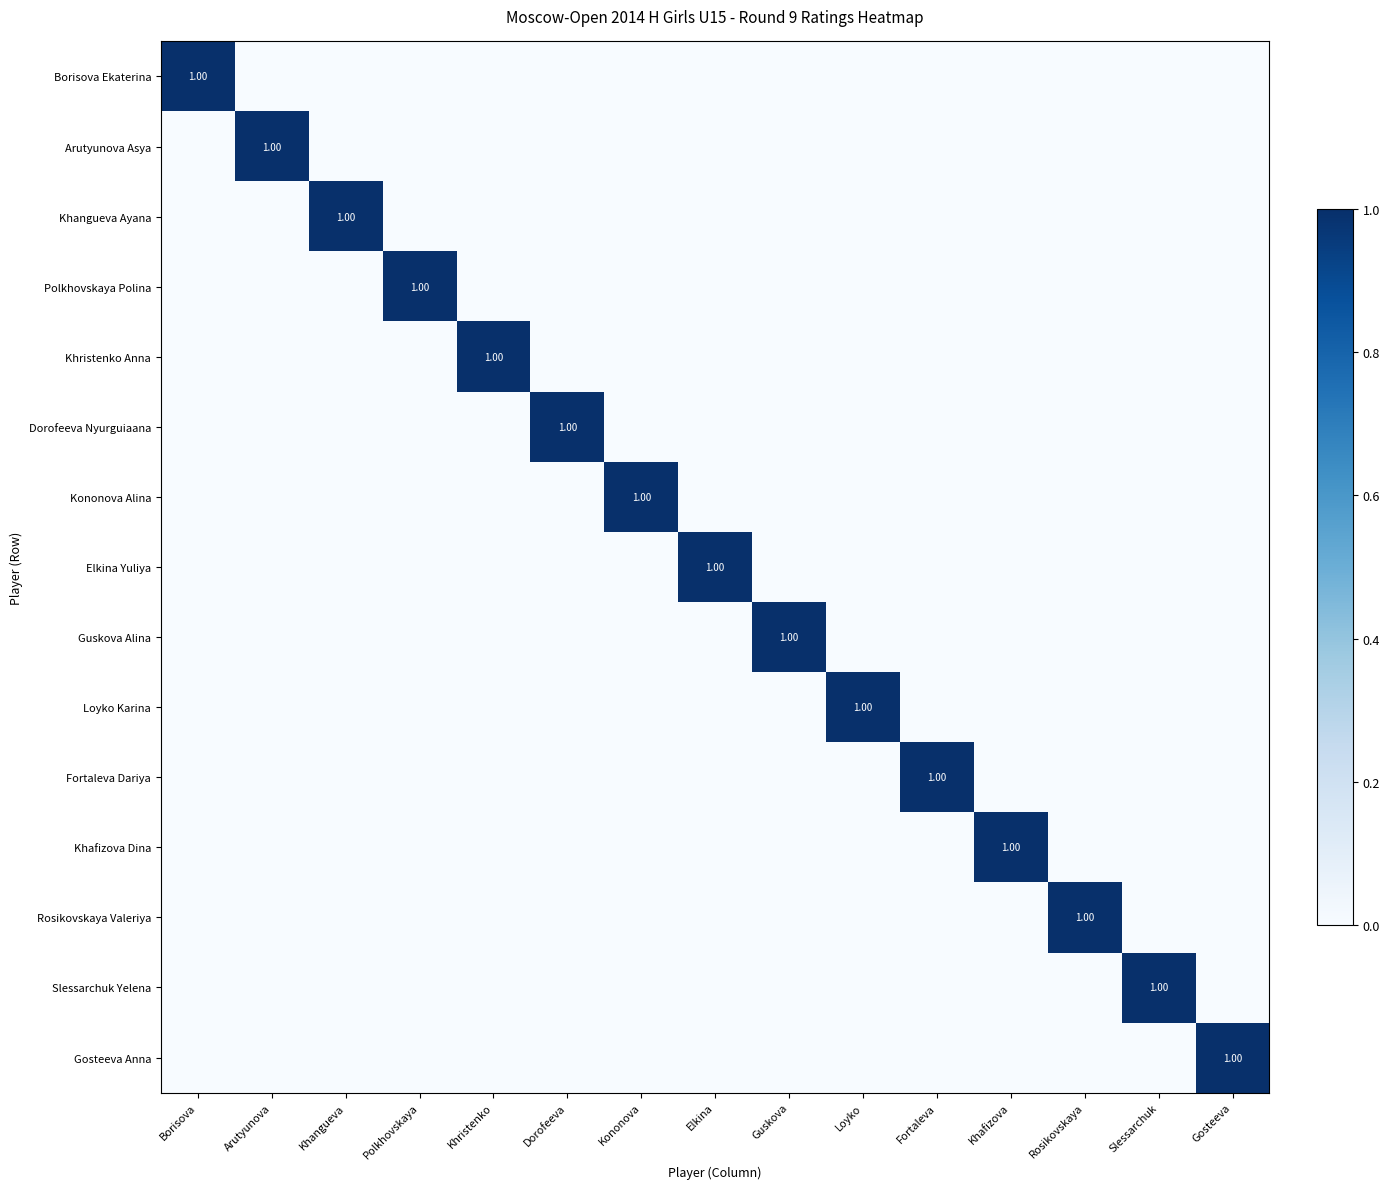

Rank the series at Khafizova from lowest to highest value.

Borisova Ekaterina, Arutyunova Asya, Khangueva Ayana, Polkhovskaya Polina, Khristenko Anna, Dorofeeva Nyurguiaana, Kononova Alina, Elkina Yuliya, Guskova Alina, Loyko Karina, Fortaleva Dariya, Rosikovskaya Valeriya, Slessarchuk Yelena, Gosteeva Anna, Khafizova Dina